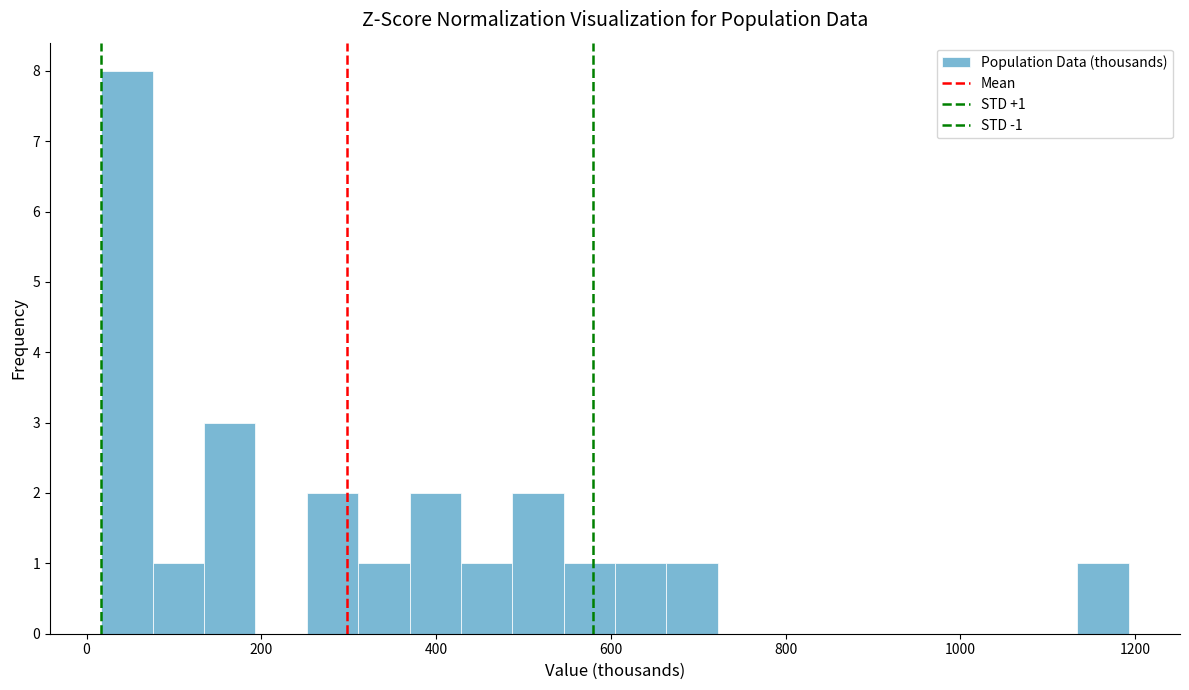

Around what value on the x-axis is the tallest bar? Give the approximate position of its centre, as read against the axis.

40